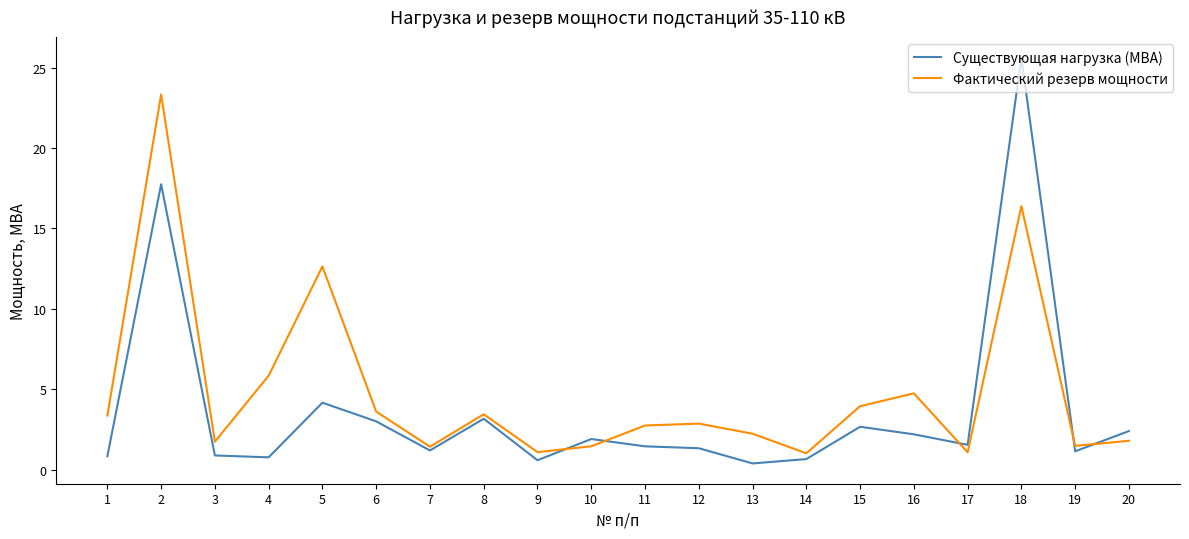

True or false: Фактический резерв мощности and Существующая нагрузка (МВА) cross at least once.

True